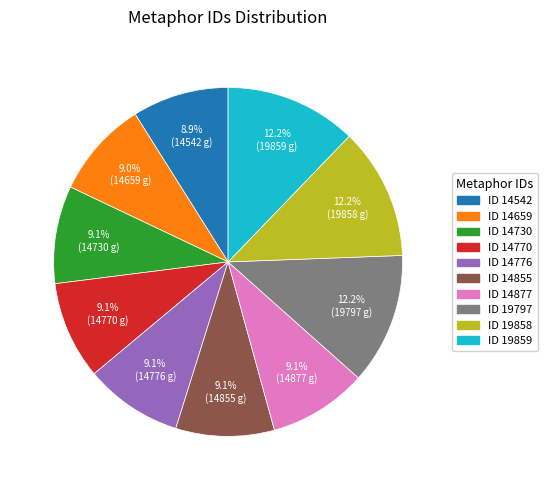

Is there a majority slice in this chart?

No